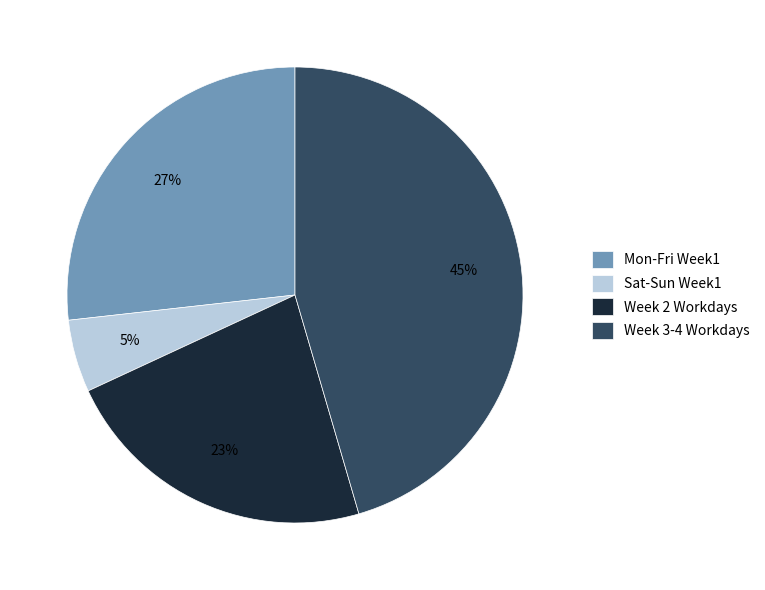

Which category has the smallest portion of the pie?

Sat-Sun Week1